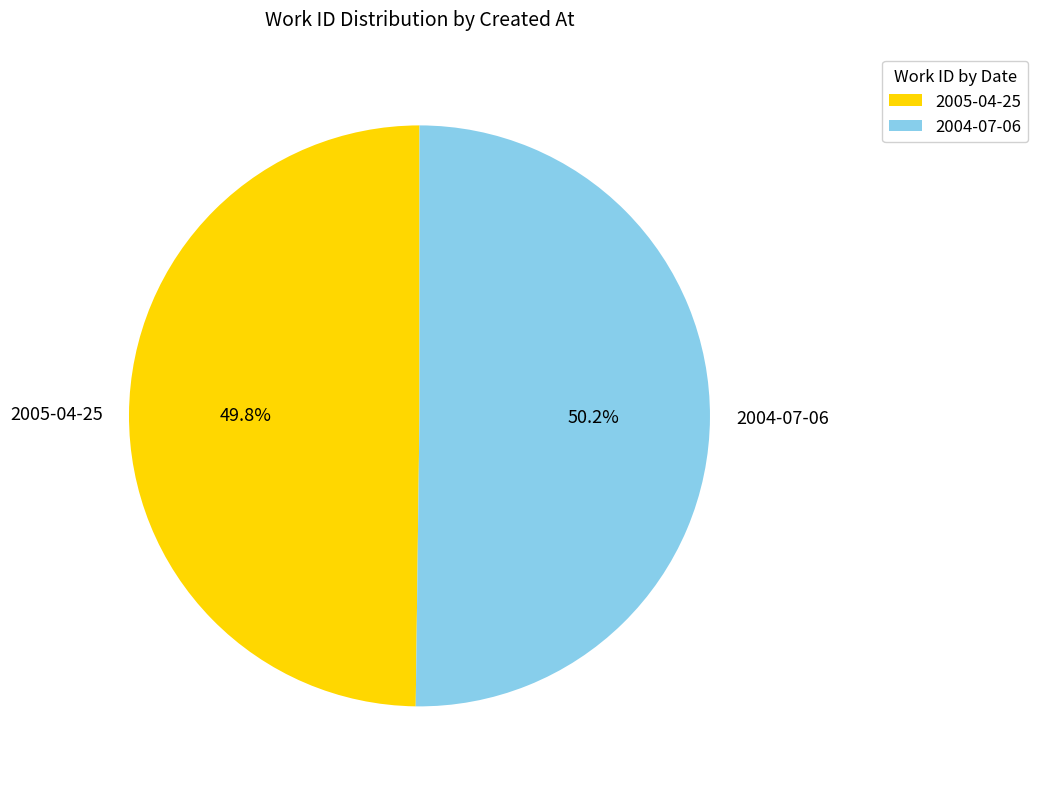

Combined, do 2005-04-25 and 2004-07-06 account for over 50%?

Yes